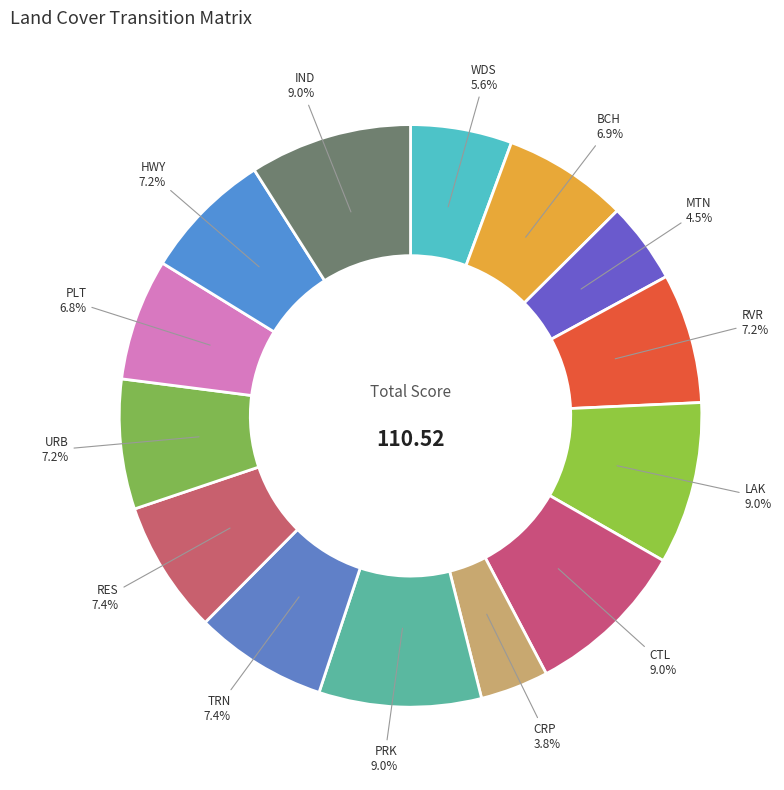

To the nearest percent, what is the difference between the largest and smallest slice percentages?

5%